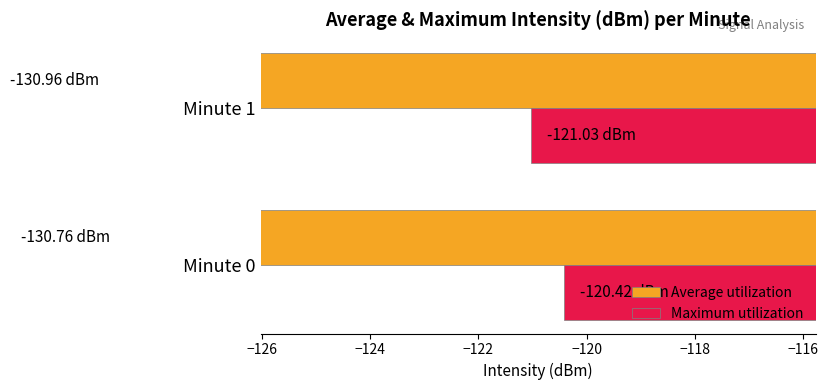

Which series changed the most between Minute 0 and Minute 1?

Maximum utilization